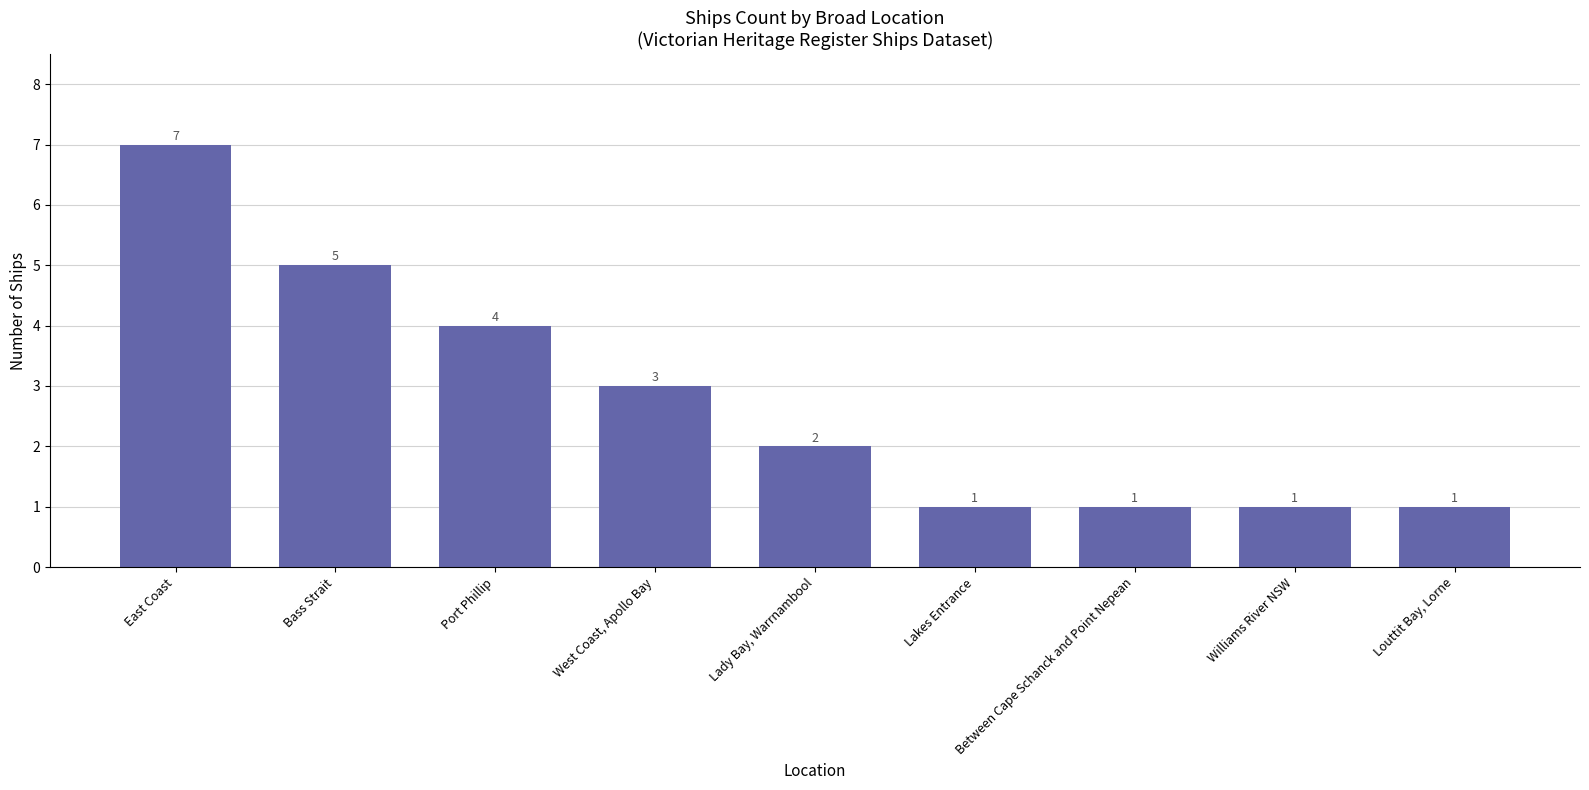

Which category has the highest value across all series?

East Coast